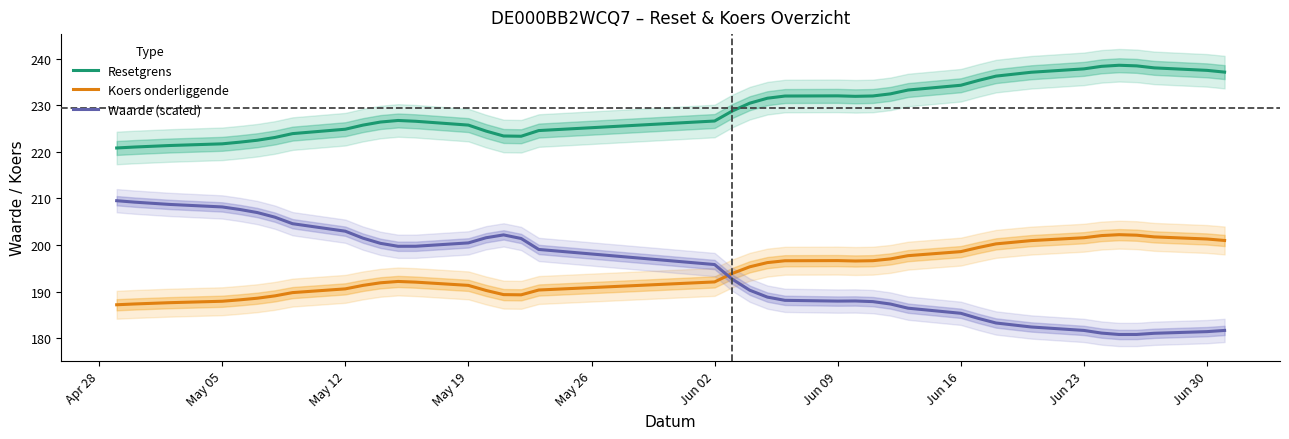

What is the value of the Koers onderliggende point at the 7th from the left?

189.1